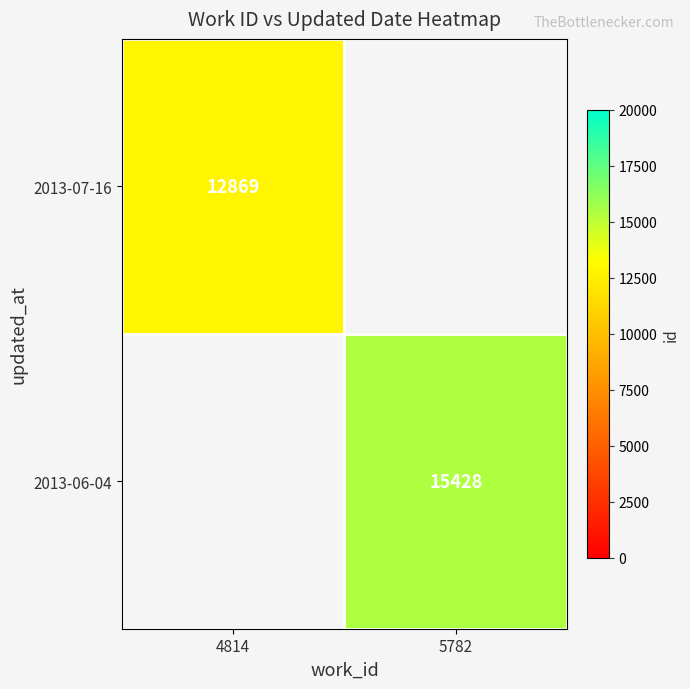

Which category has the lowest value across all series?

4814